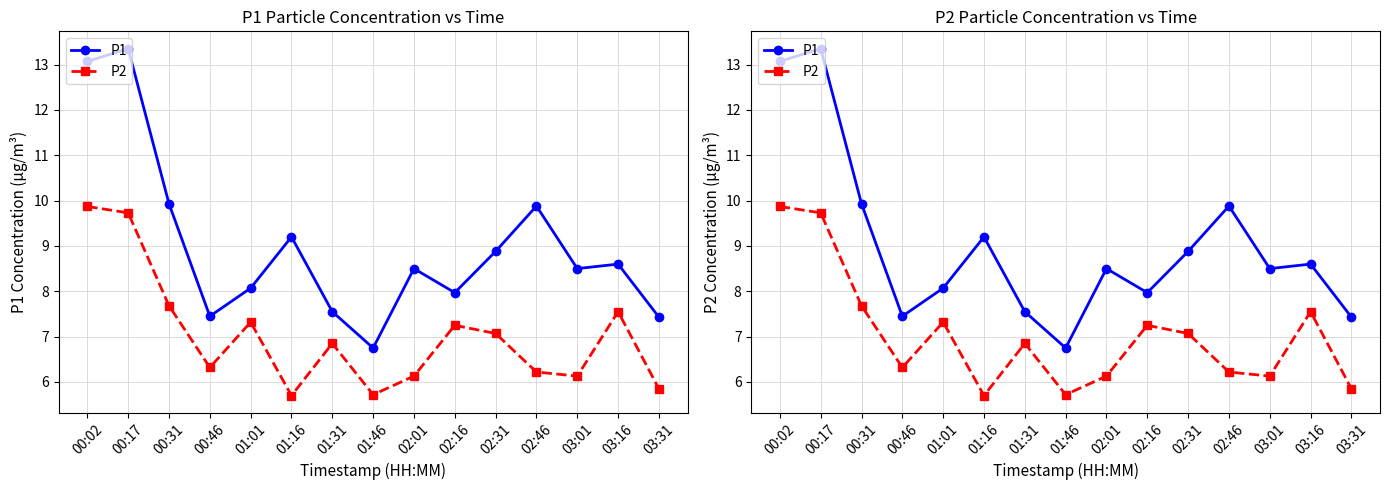

Which label corresponds to the largest value in the chart?

00:17